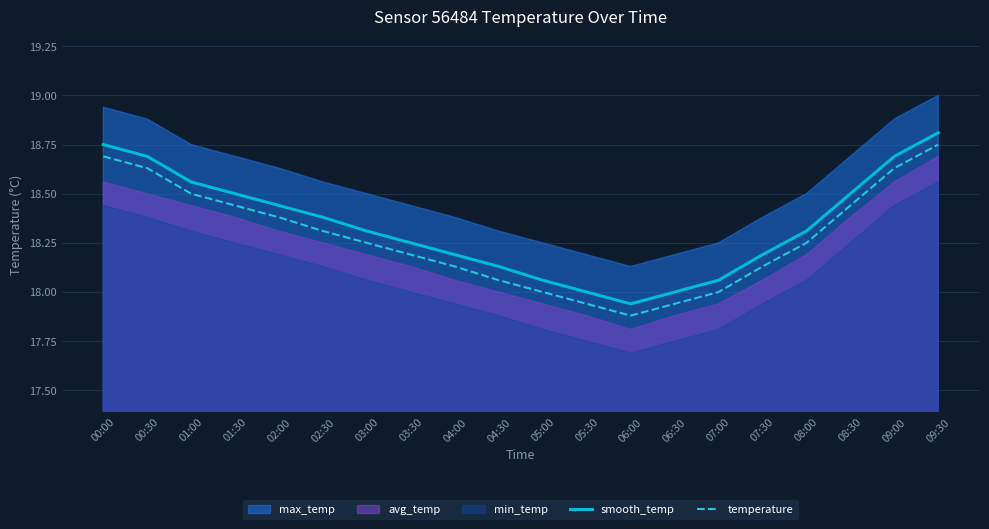

At which category does smooth_temp reach its first local valley?

06:00